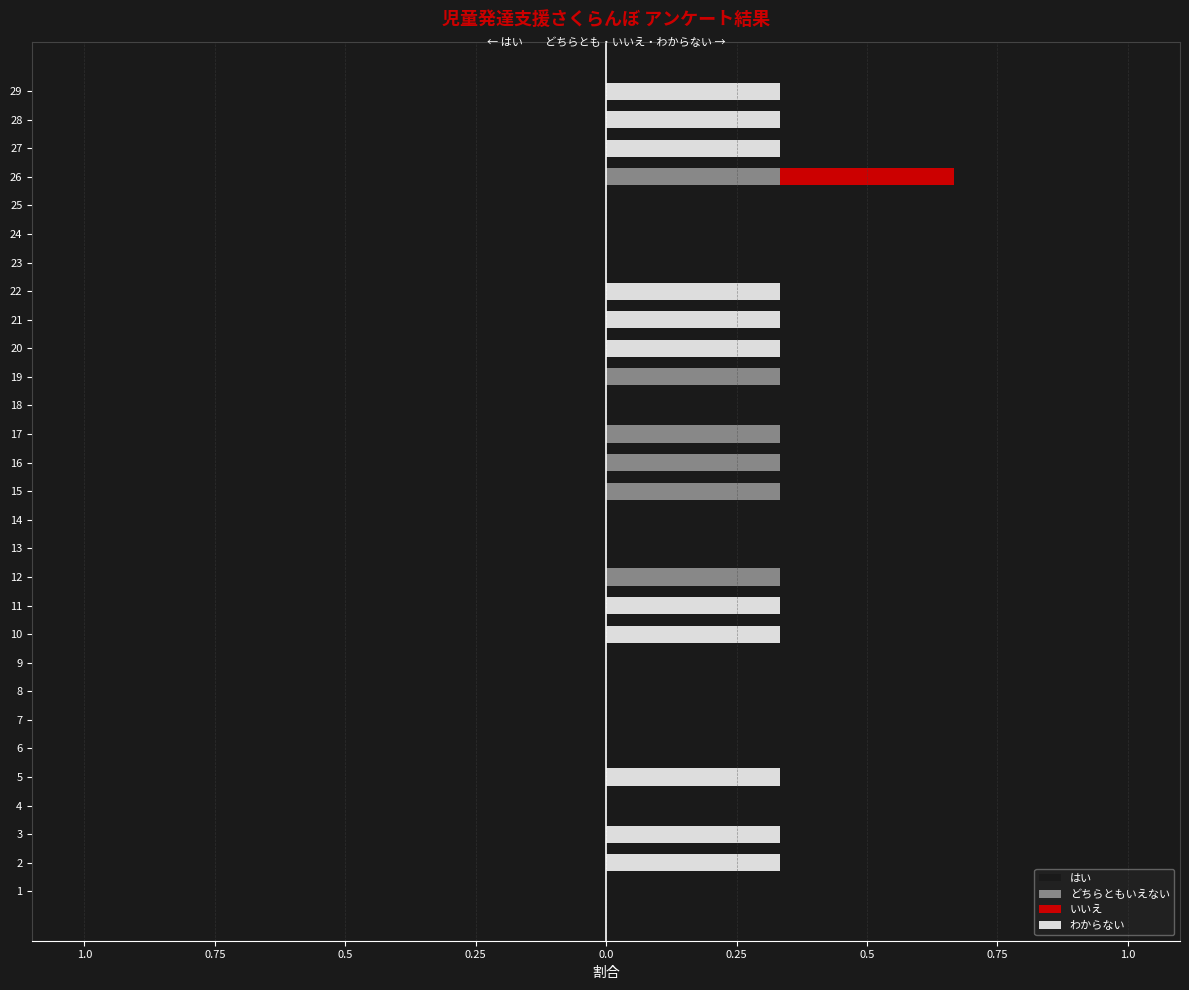

How many はい values are between -1 and 0?

29